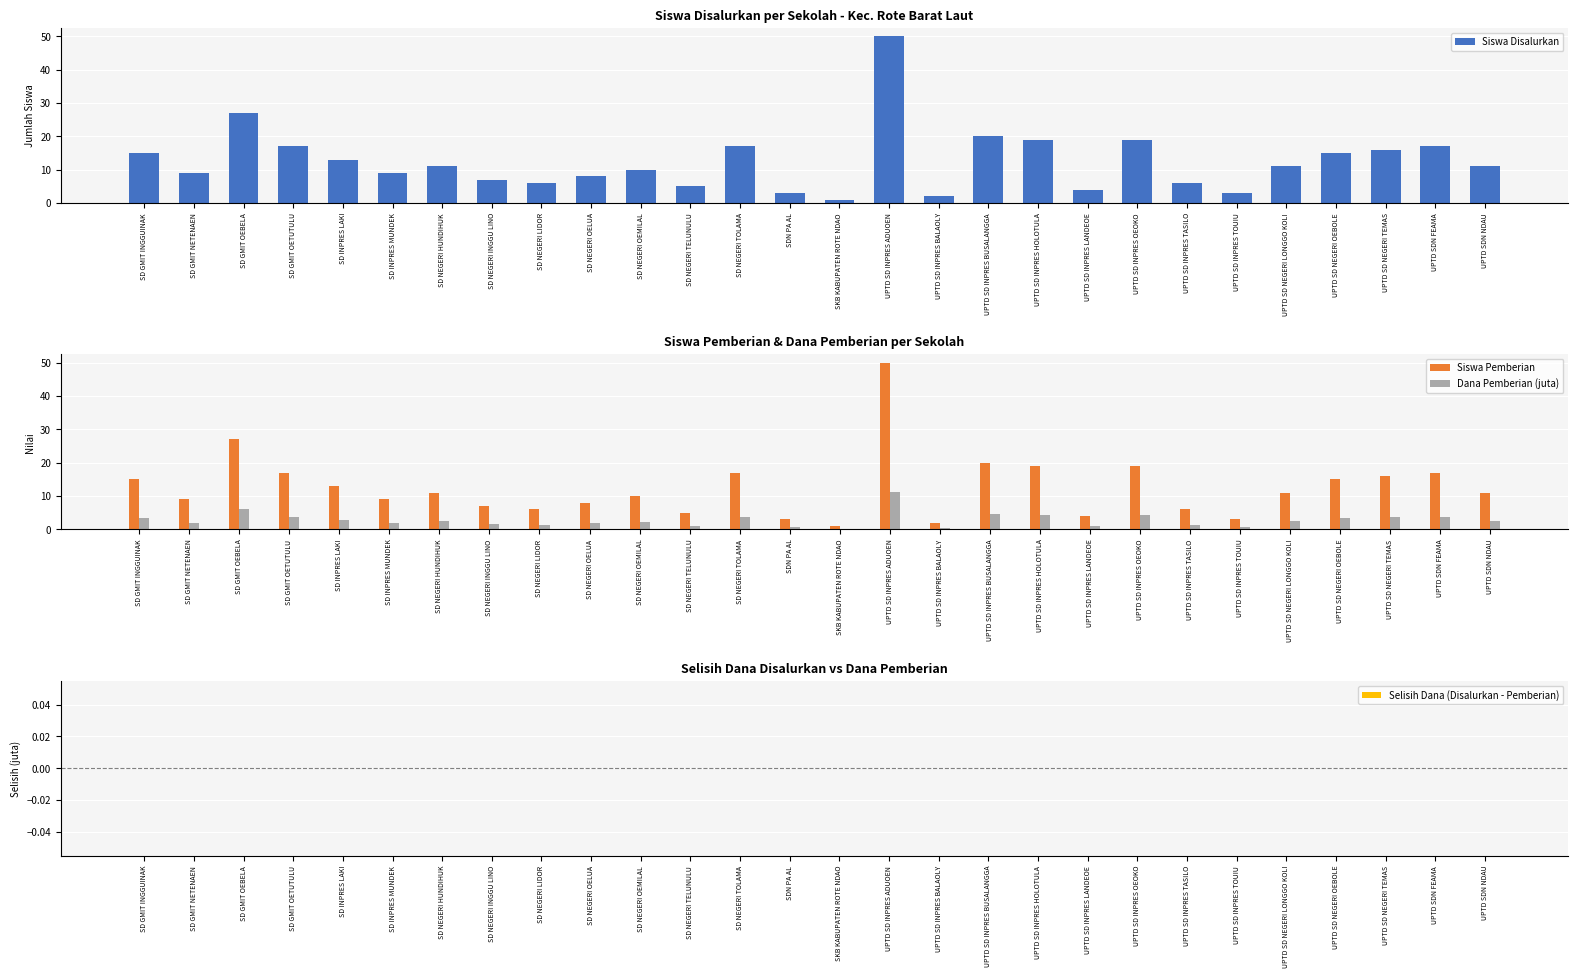

What is the difference between the maximum and minimum values in the Siswa Pemberian series?

49.0